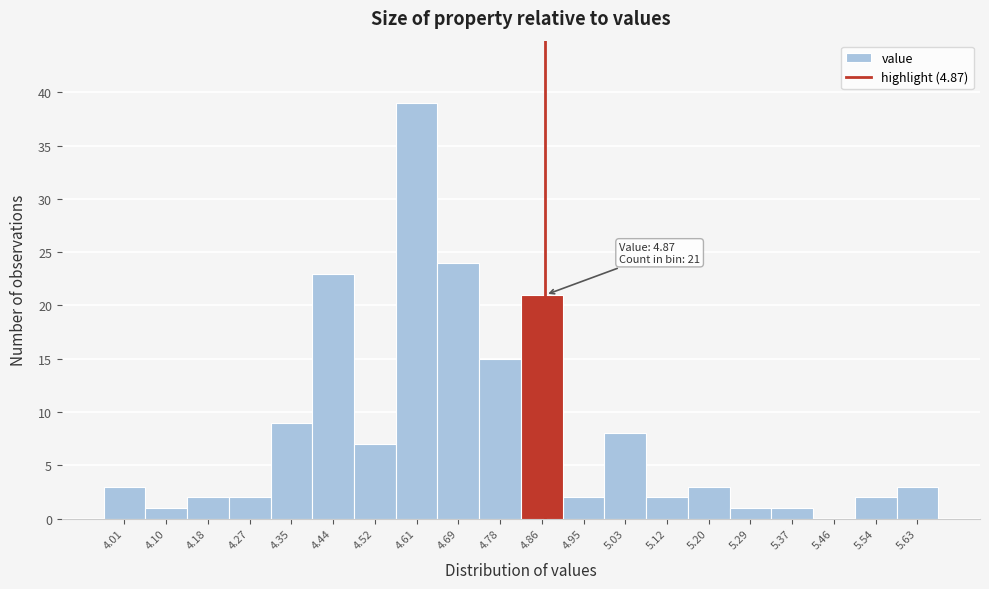

Over which range of the x-axis is the bar tallest?

4.565 to 4.650